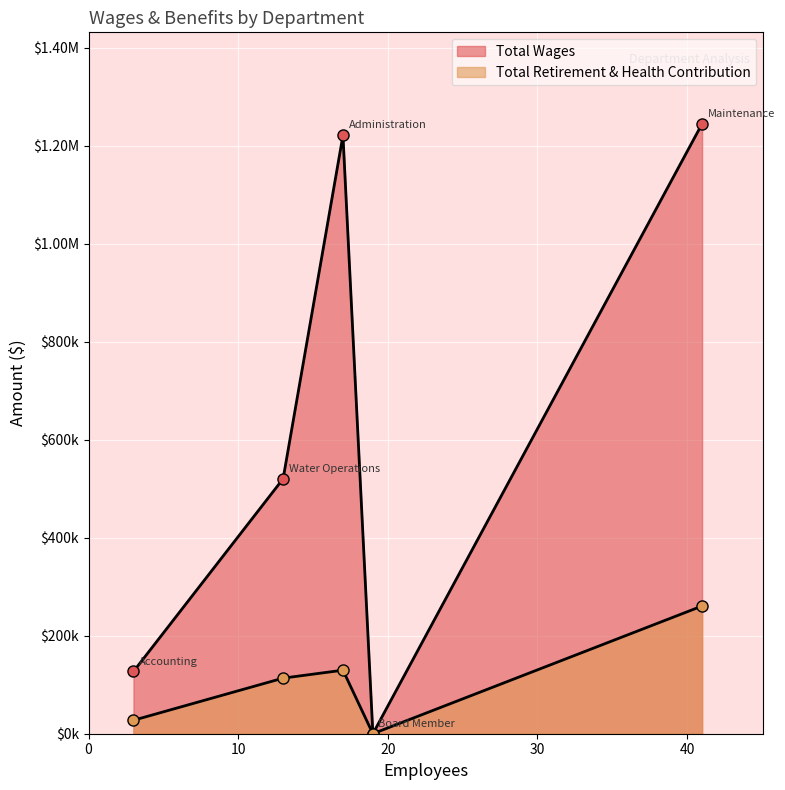

Between Maintenance and Board Member, which series saw the biggest shift?

Total Wages